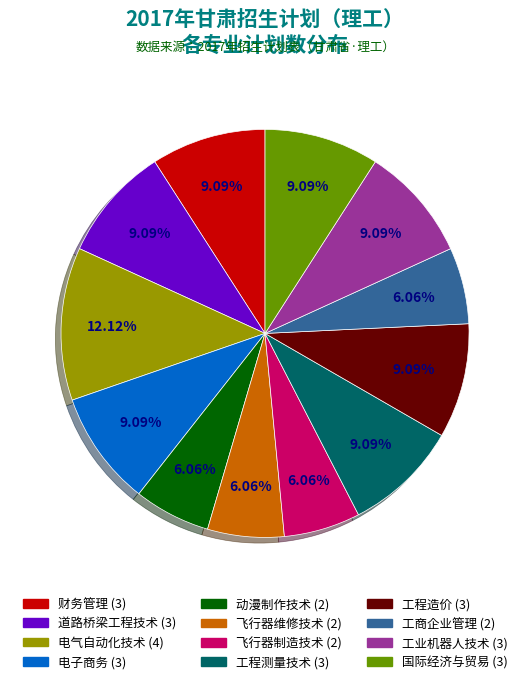

To the nearest percent, what portion does 国际经济与贸易 represent?

9%